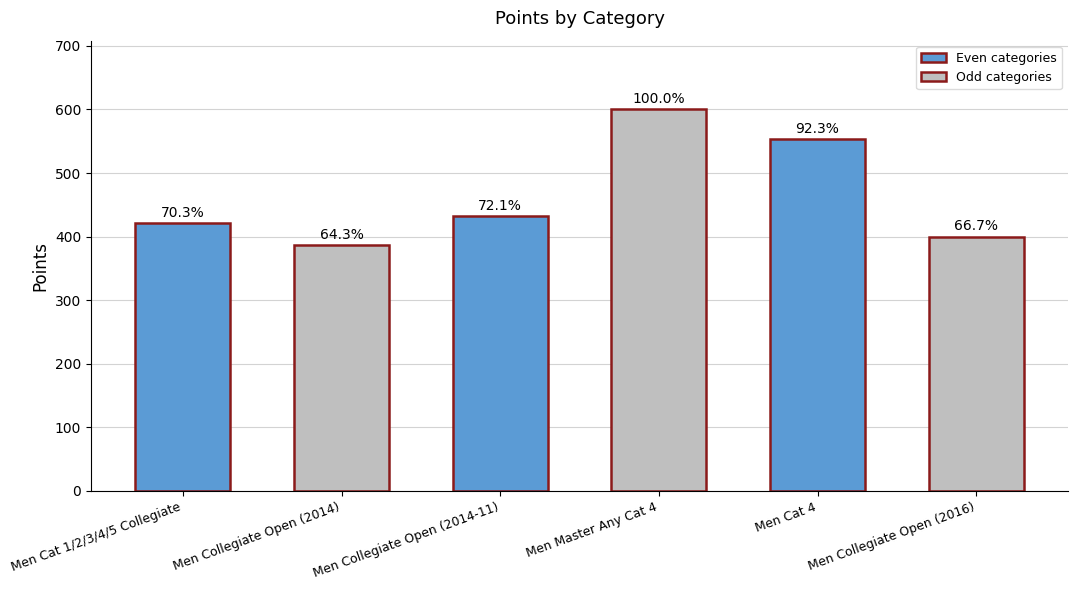

List the labels in order of value, largest first.

Men Master Any Cat 4, Men Cat 4, Men Collegiate Open (2014-11), Men Cat 1/2/3/4/5 Collegiate, Men Collegiate Open (2016), Men Collegiate Open (2014)